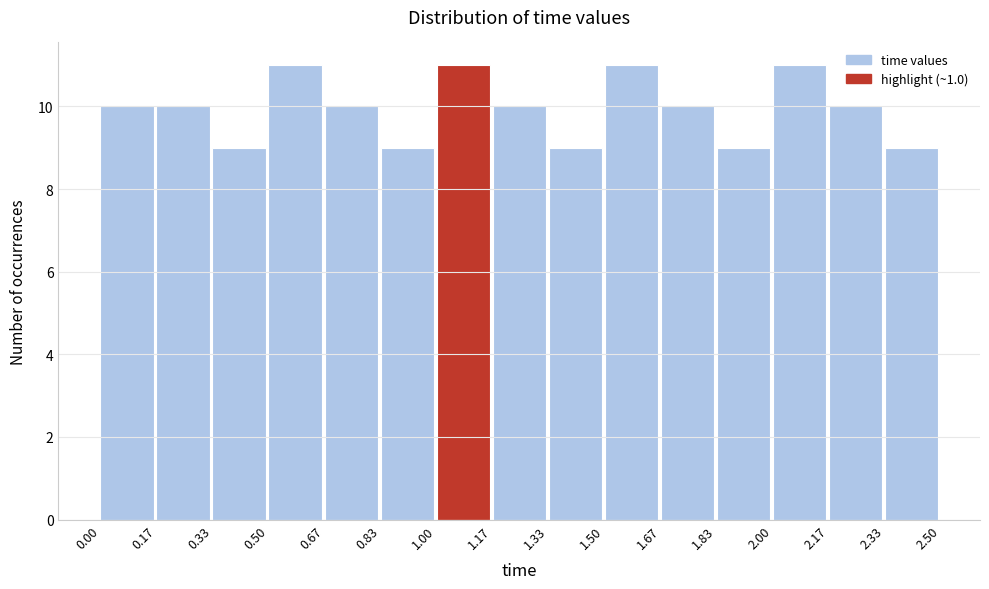

Reading left to right, list every bar in this chart as the range it spans on the x-axis followed by its height. The values are not printed on the chart, so give them approximately, as read against the axis.

0.00 to 0.17: 10
0.17 to 0.33: 10
0.33 to 0.50: 9
0.50 to 0.67: 11
0.67 to 0.83: 10
0.83 to 1.00: 9
1.00 to 1.17: 11
1.17 to 1.33: 10
1.33 to 1.50: 9
1.50 to 1.67: 11
1.67 to 1.83: 10
1.83 to 2.00: 9
2.00 to 2.17: 11
2.17 to 2.33: 10
2.33 to 2.50: 9